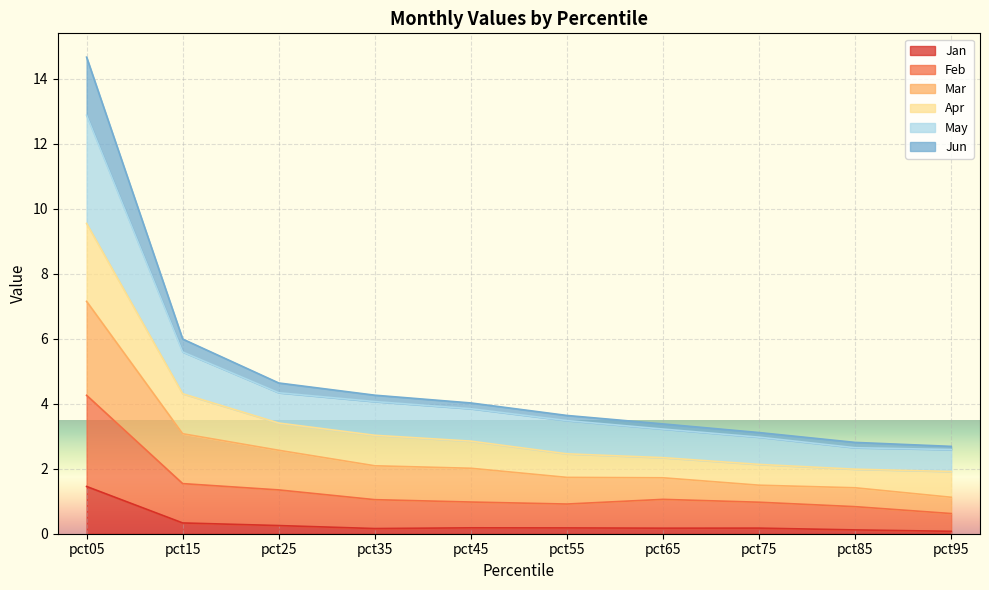

At which label does Apr reach its peak?

pct05